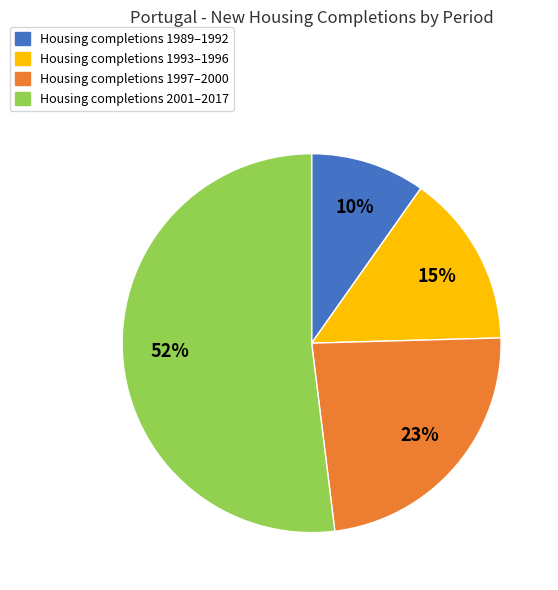

How many segments does this pie chart have?

4